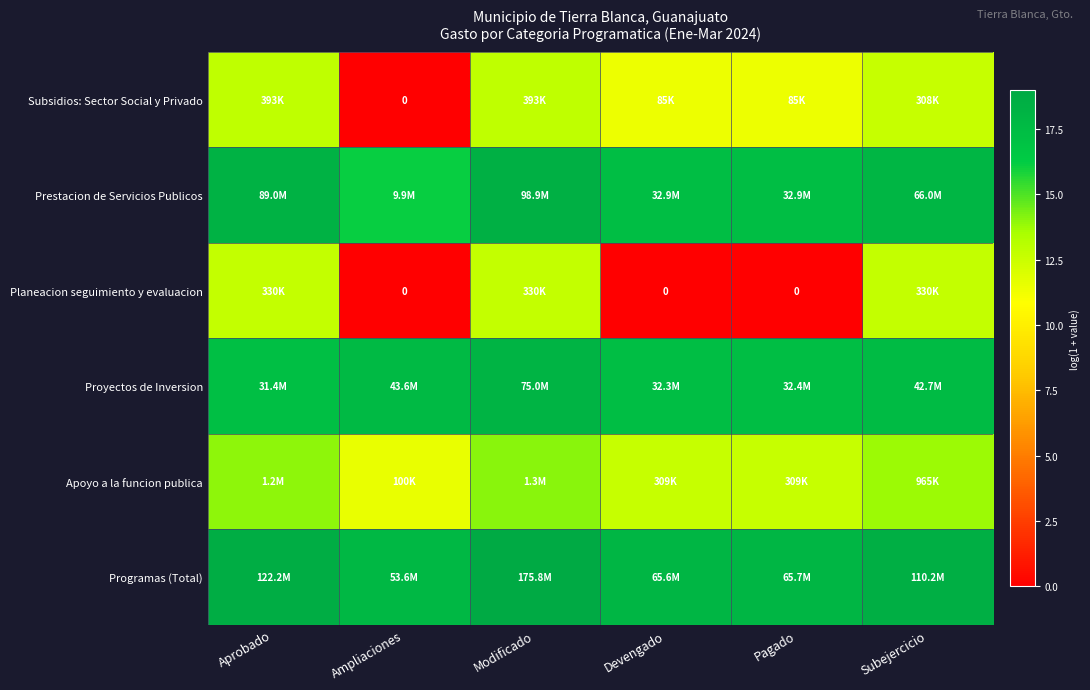

What is the difference between the Subsidios: Sector Social y Privado values at Modificado and Ampliaciones?

12.9